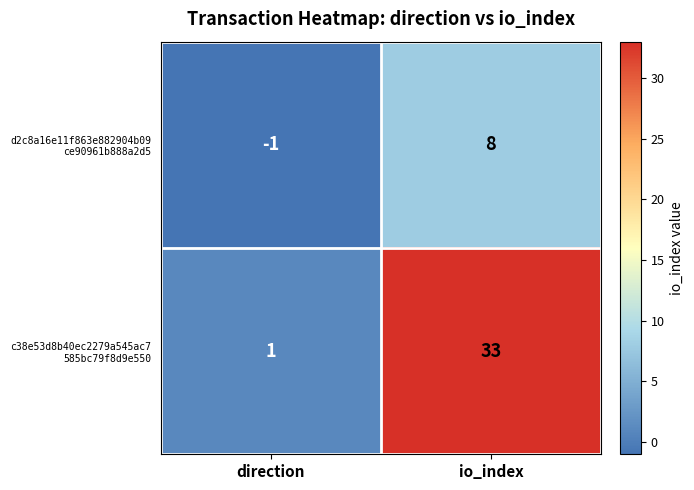

At which category is the sum across all series the highest?

io_index